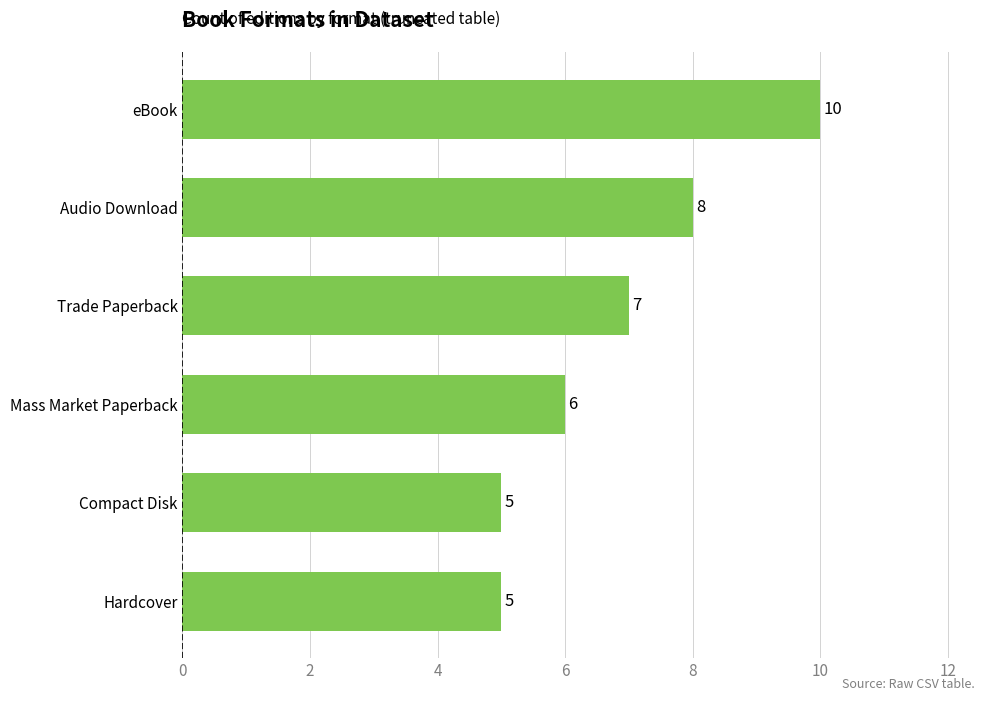

Are the bars grouped side by side (vs. stacked)?

No